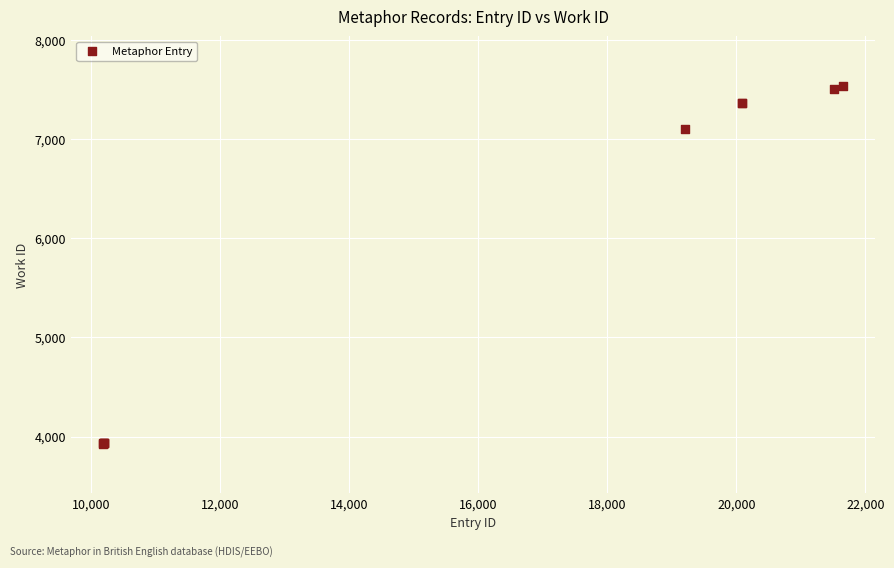

What Y value in the scatter plot is closest to 5733?

7102